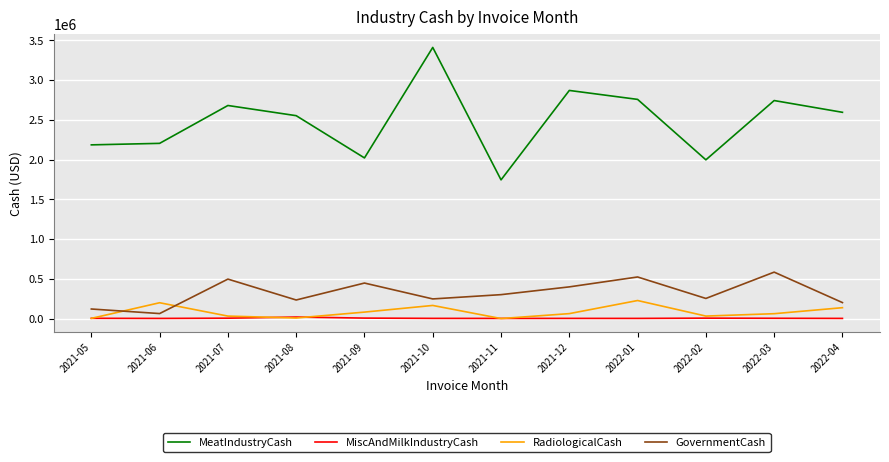

True or false: RadiologicalCash has more than 1 points higher than both neighbors.

True